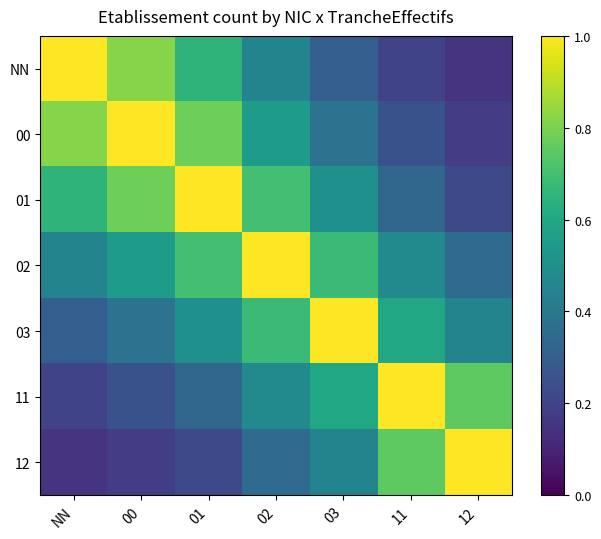

What is the smallest value displayed?

0.1